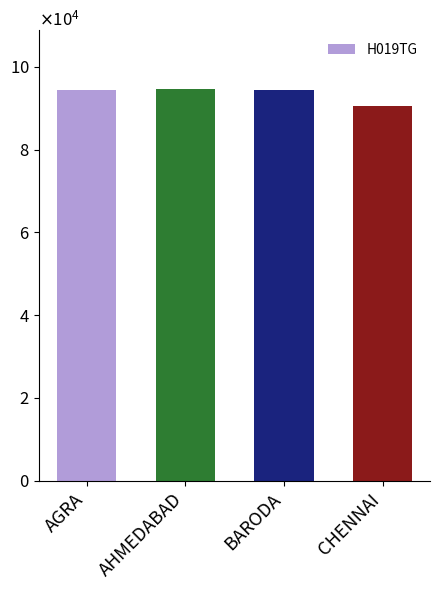

Where does the data first go above 94494?

AHMEDABAD